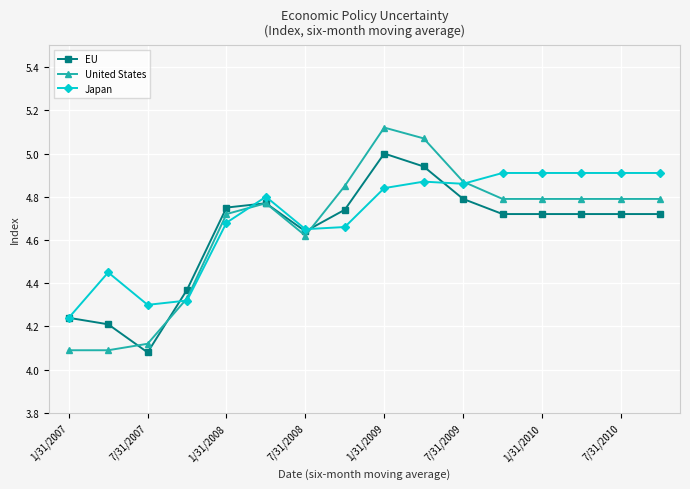

List the series in order of their peak value, lowest first.

Japan, EU, United States